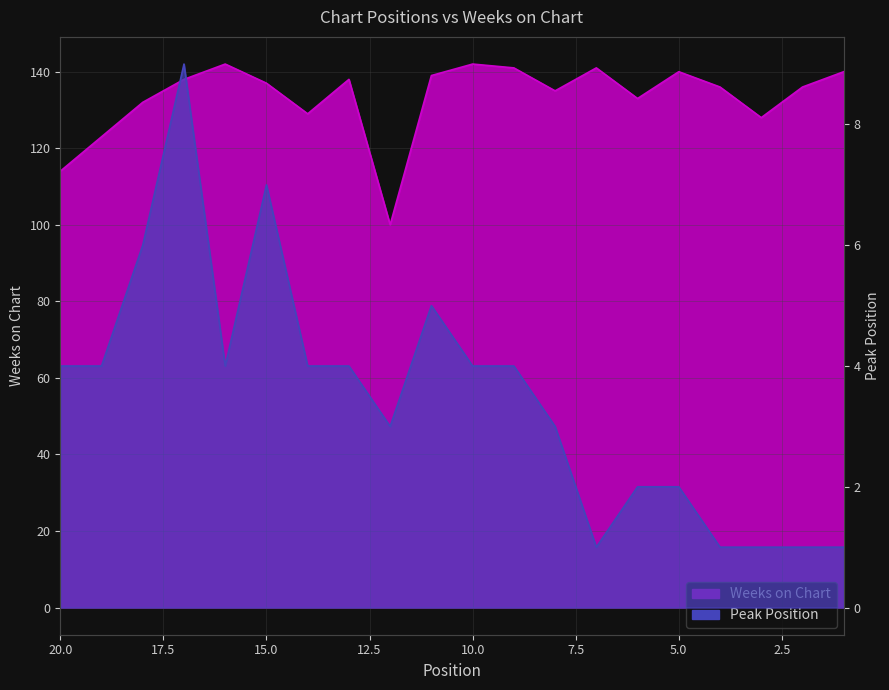

At which category does the chart reach its minimum across all series?

1